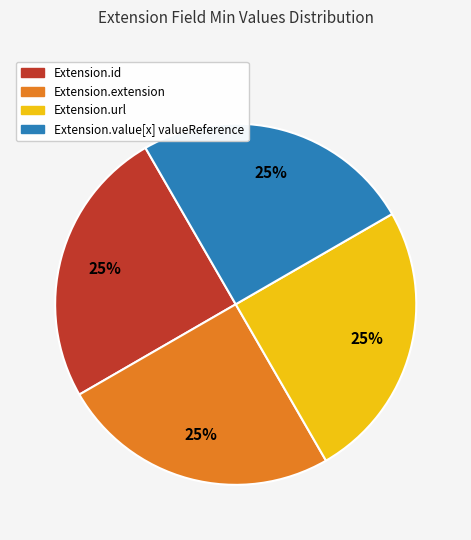

Is there a majority slice in this chart?

No